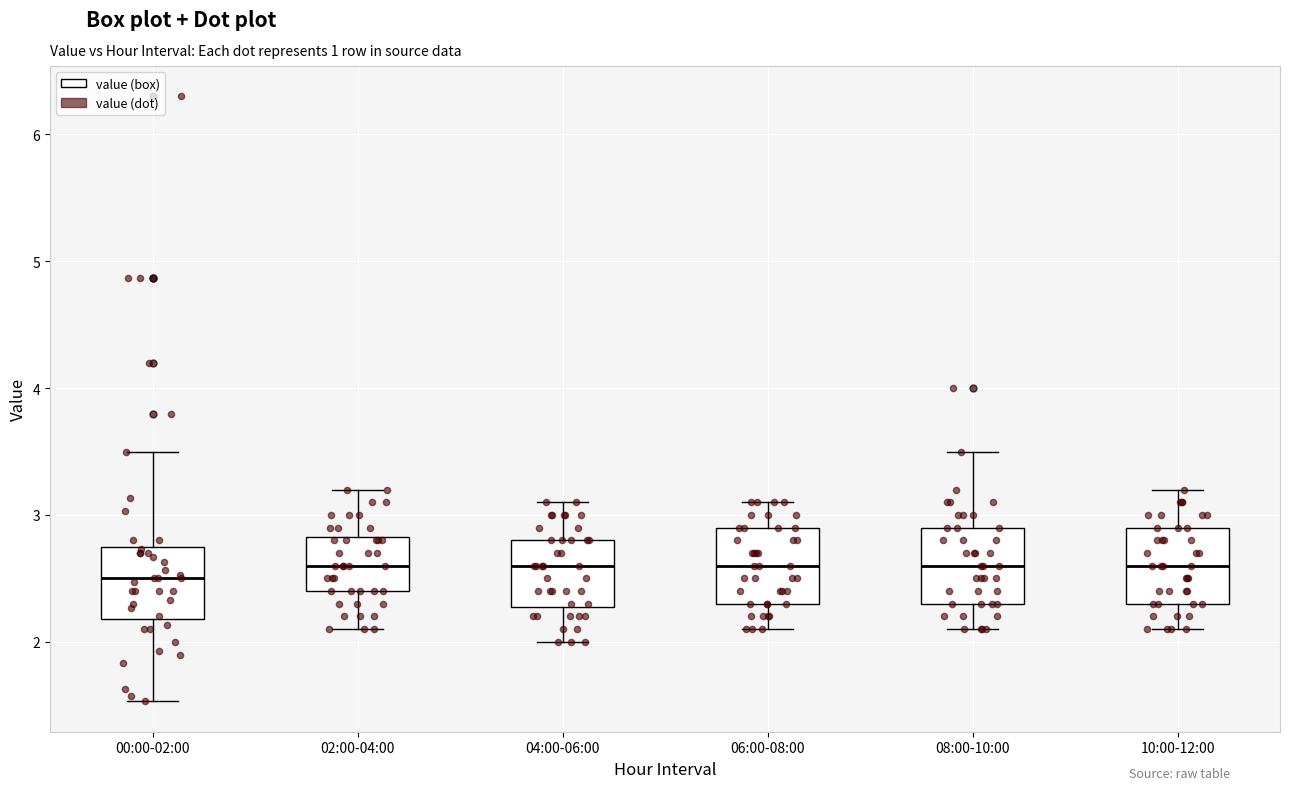

Where does the lower whisker of the box for 06:00-08:00 end on the y-axis? The values are not printed on the chart, so give them approximately, as read against the axis.

2.1